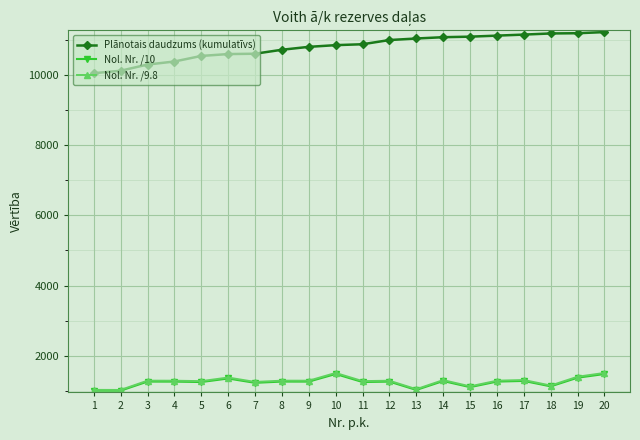

What is the difference between the second highest and second lowest values in the Nol. Nr. /10 series?

473.1